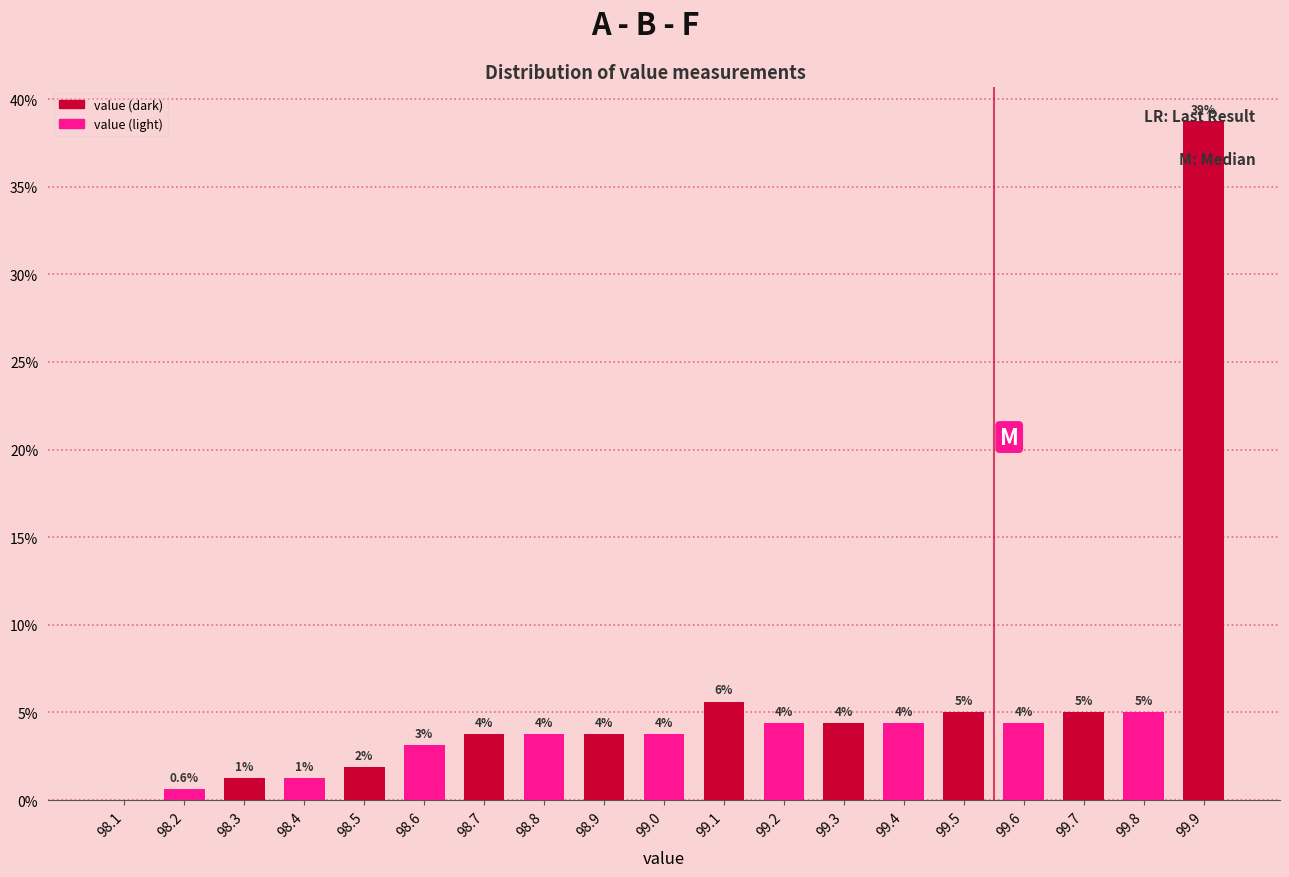

Are the bars horizontal?

No